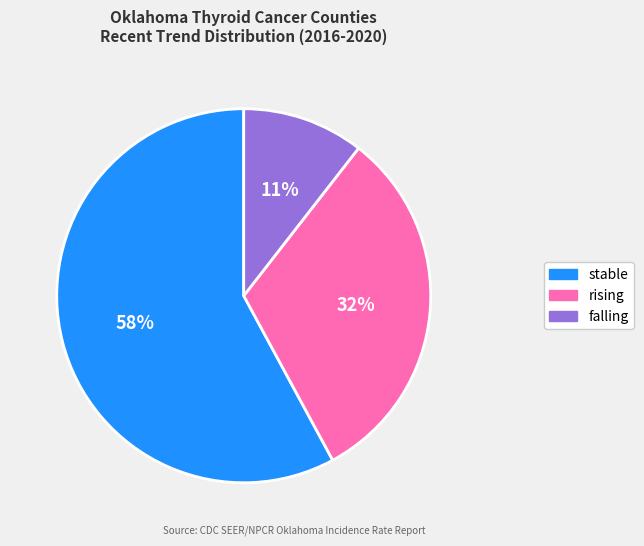

Is it true that rising is 55% of the pie?

False